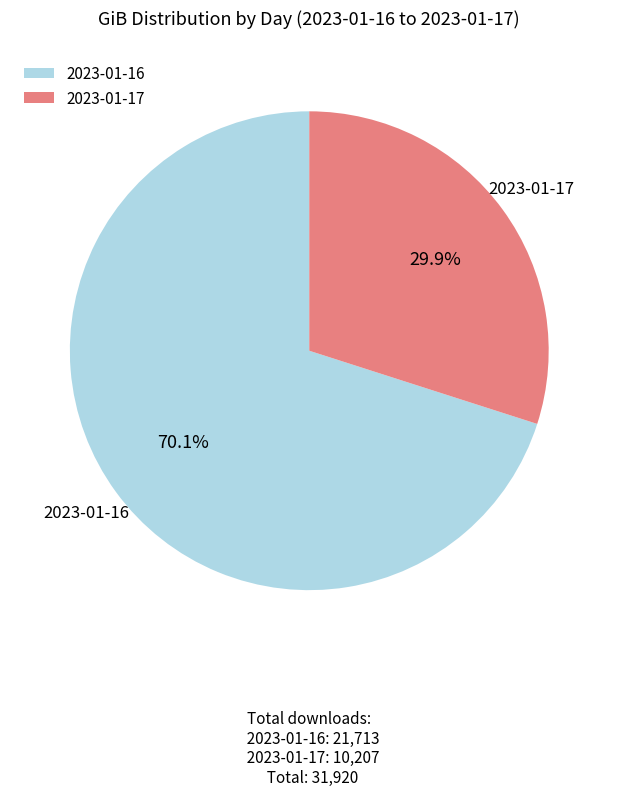

Do 2023-01-17 and 2023-01-16 together represent more than half of the pie?

Yes